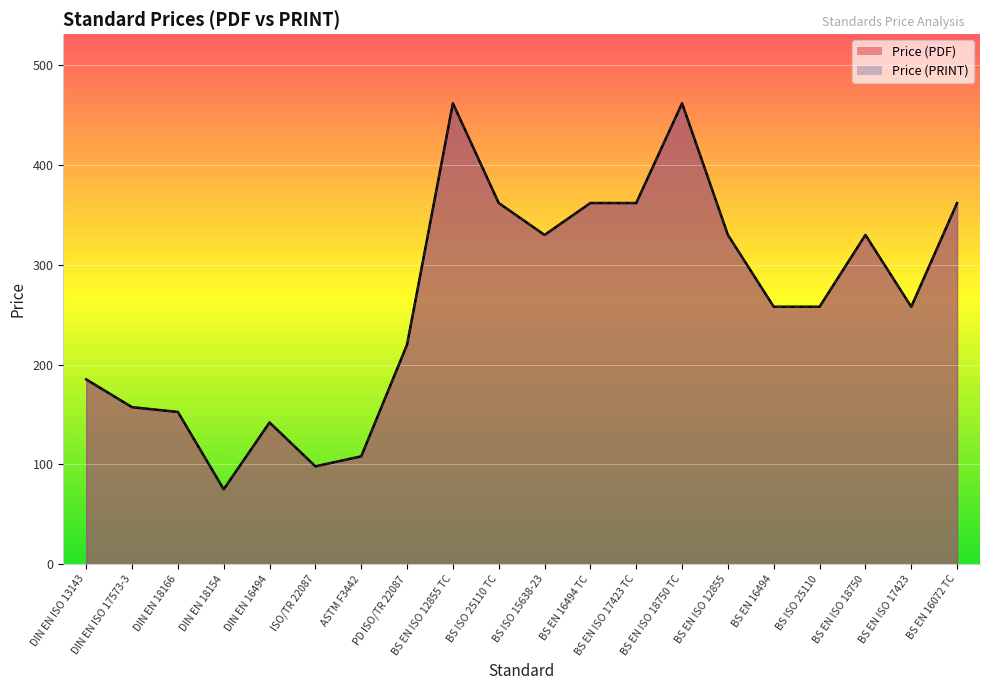

True or false: Price (PDF) and Price (PRINT) intersect in this chart.

False